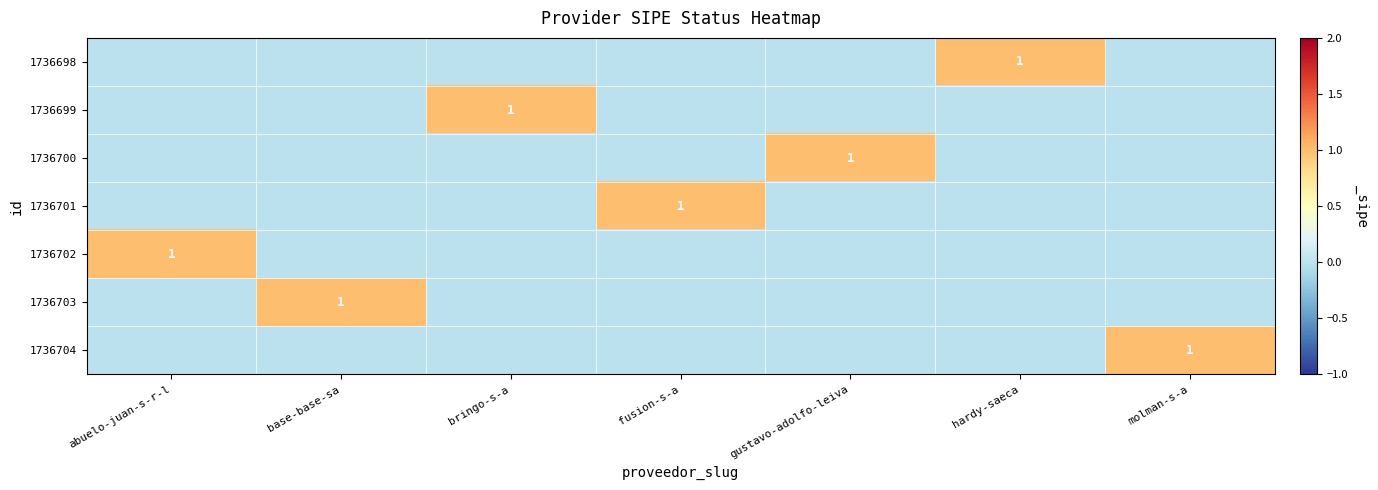

True or false: 1736702 has a value of 1 at abuelo-juan-s-r-l.

True